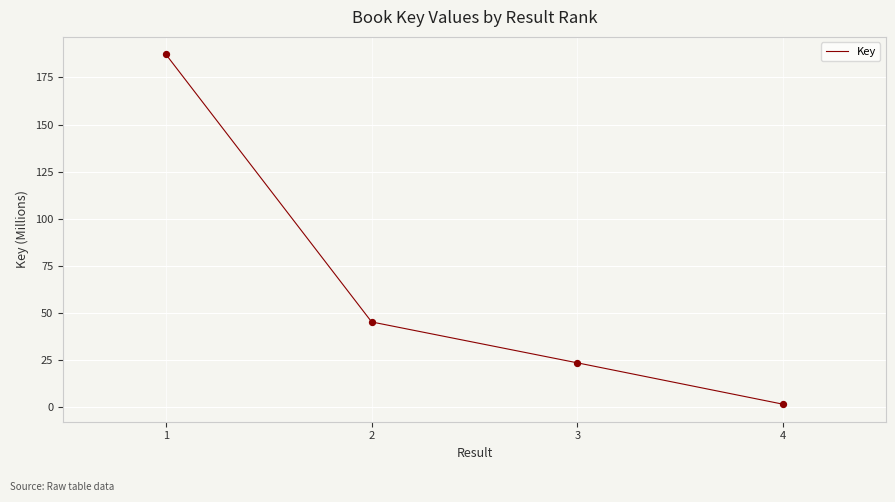

Does the chart have visible grid lines?

Yes